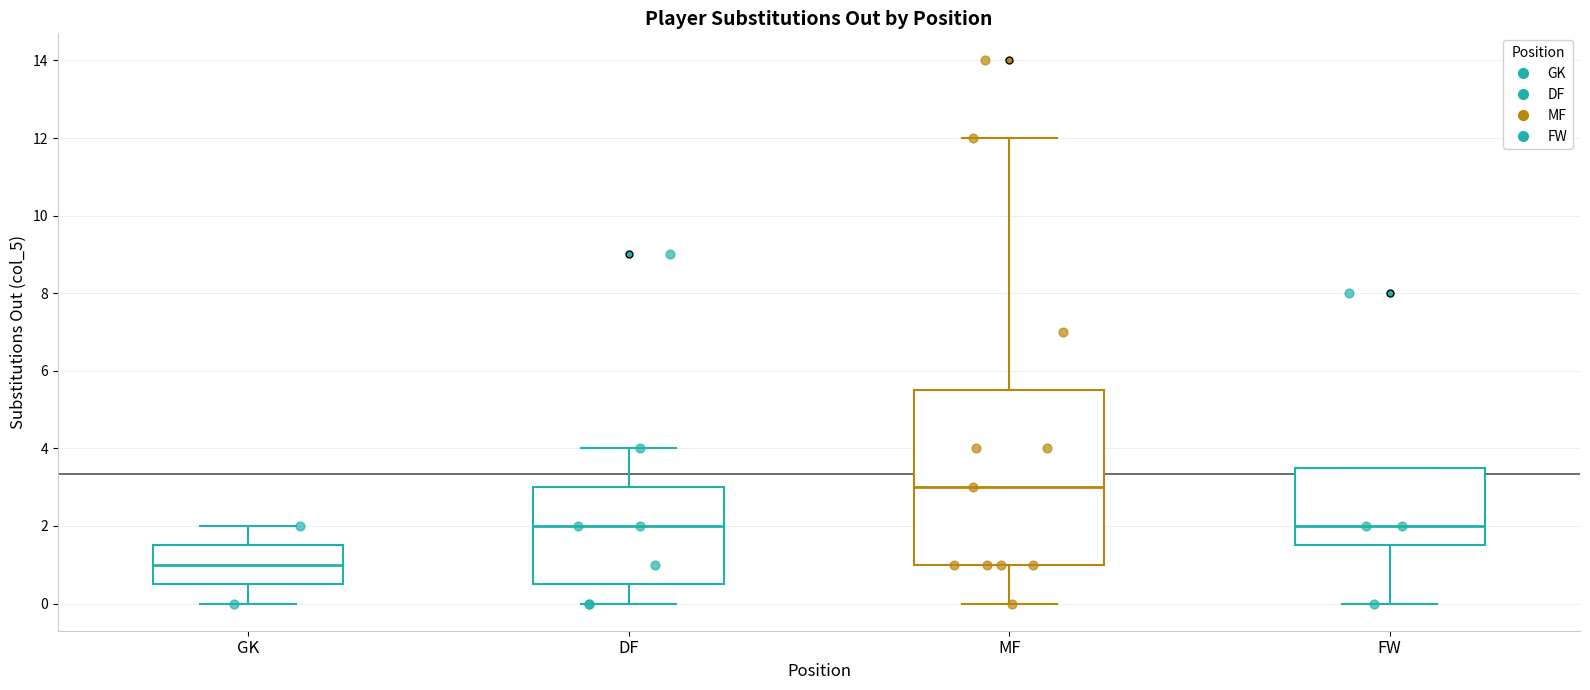

Reading left to right, transcribe this box plot: for each box, give where its median line is, the range the box spans, and where its two whiskers end, as read against the y-axis. The values are not printed on the chart, so give them approximately, as read against the axis.

GK: median 1.0, box 0.6 to 1.6, whiskers 0.0 to 2.0
DF: median 2.0, box 0.6 to 3.0, whiskers 0.0 to 4.0
MF: median 3.0, box 1.0 to 5.6, whiskers 0.0 to 12.0
FW: median 2.0, box 1.6 to 3.6, whiskers 0.0 to 3.6